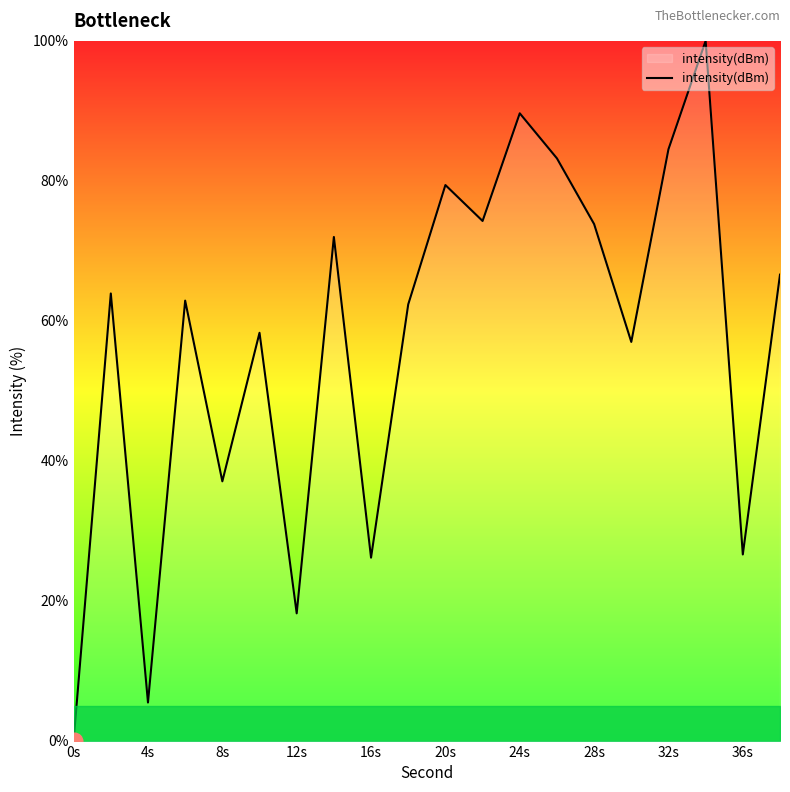

What is the difference between the maximum and minimum values?

100.0